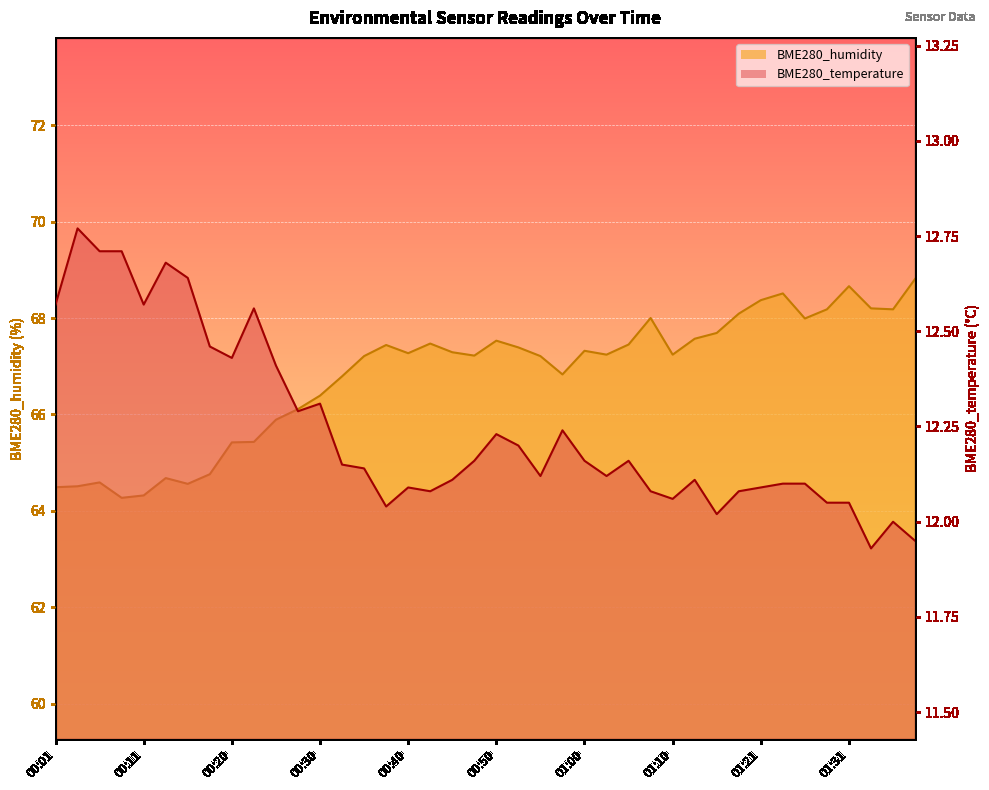

Where is BME280_temperature nearest to the value 12?

01:36